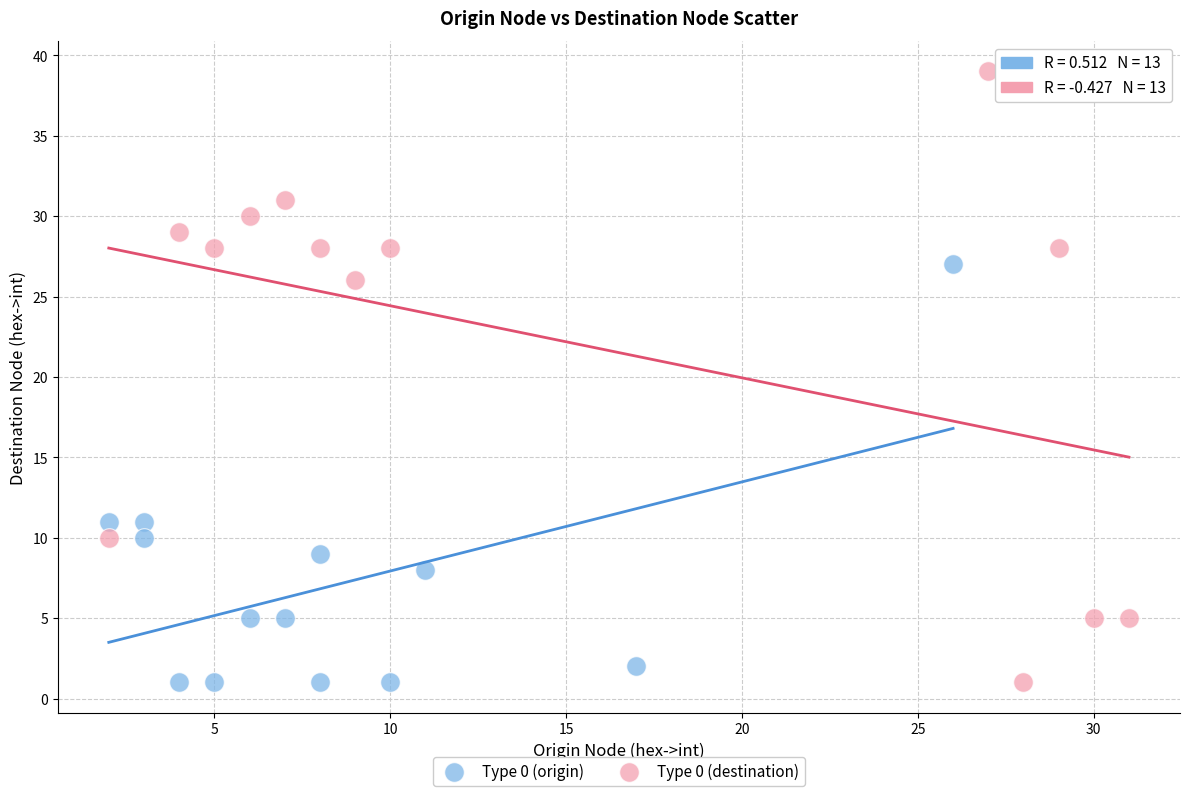

Which series has the largest Y range (max minus min)?

Type 0 (destination)